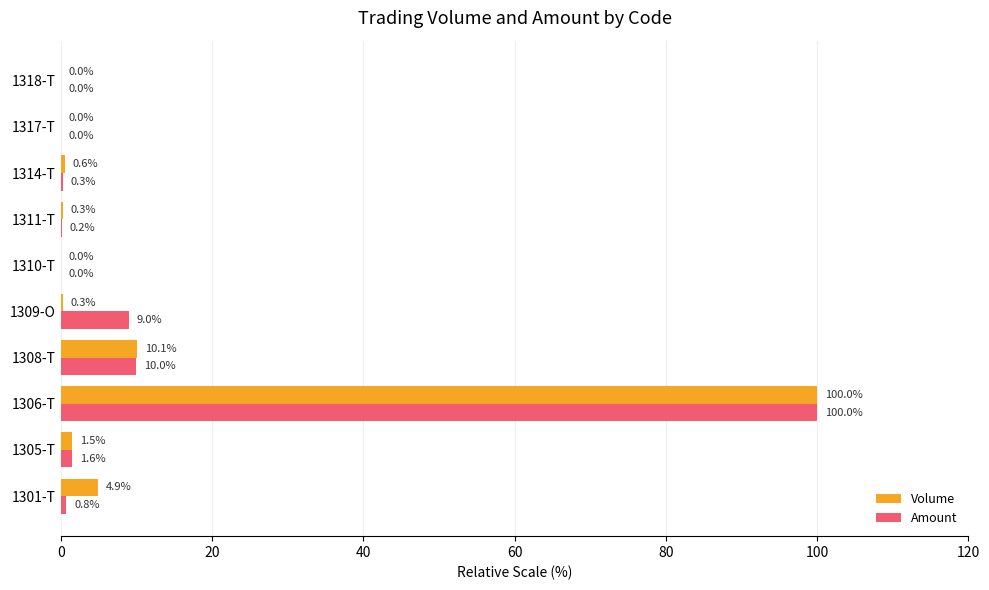

True or false: Volume has a value of 0.3 at 1311-T.

True